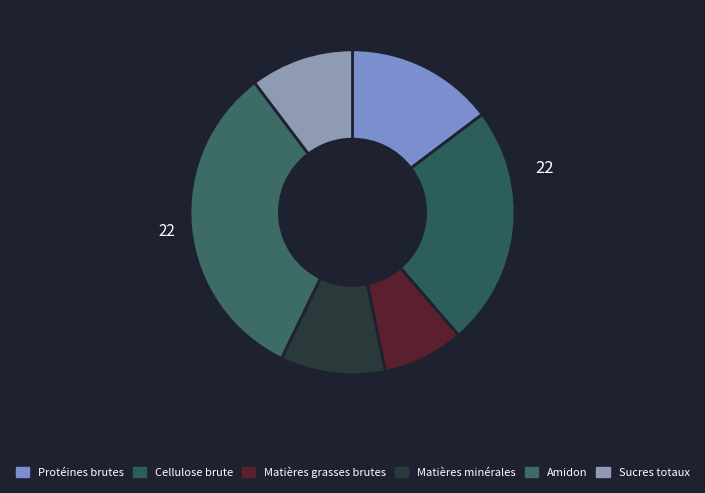

To the nearest percent, what is the difference between the Protéines brutes and Matières grasses brutes slice percentages?

7%